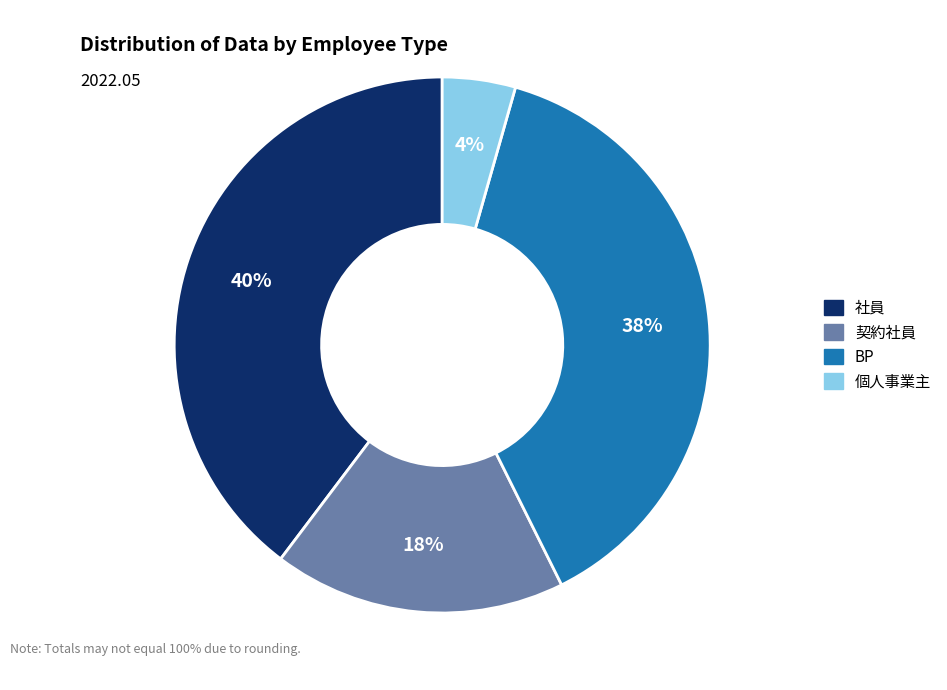

How many segments does this pie chart have?

4